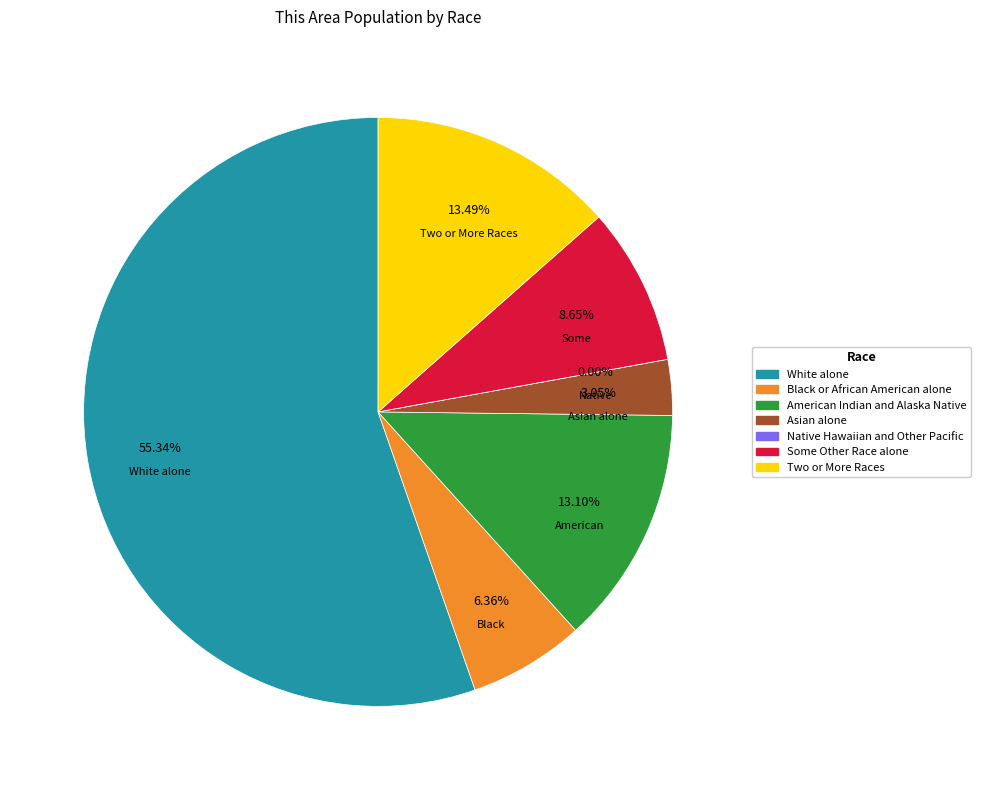

To the nearest percent, what is the difference between the largest and smallest slice percentages?

55%